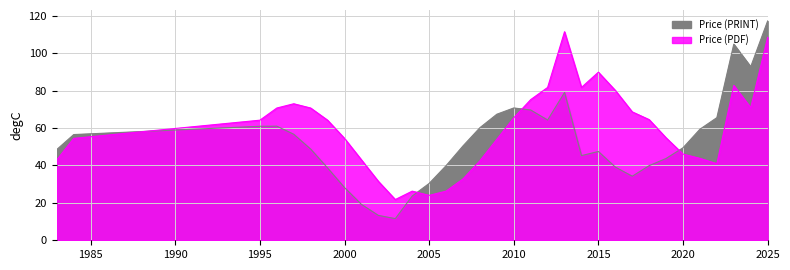

How many categories are shown in the chart?

38